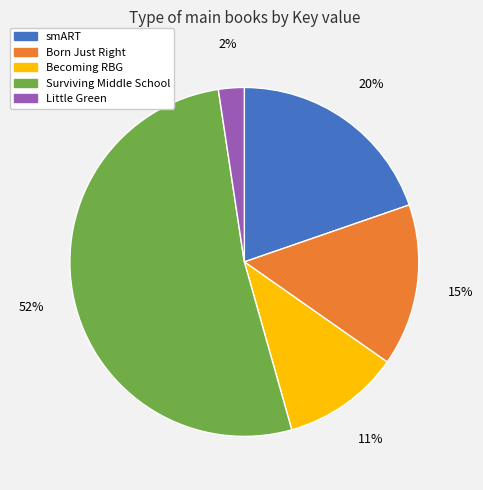

To the nearest percent, what is the difference between the largest and smallest slice percentages?

50%